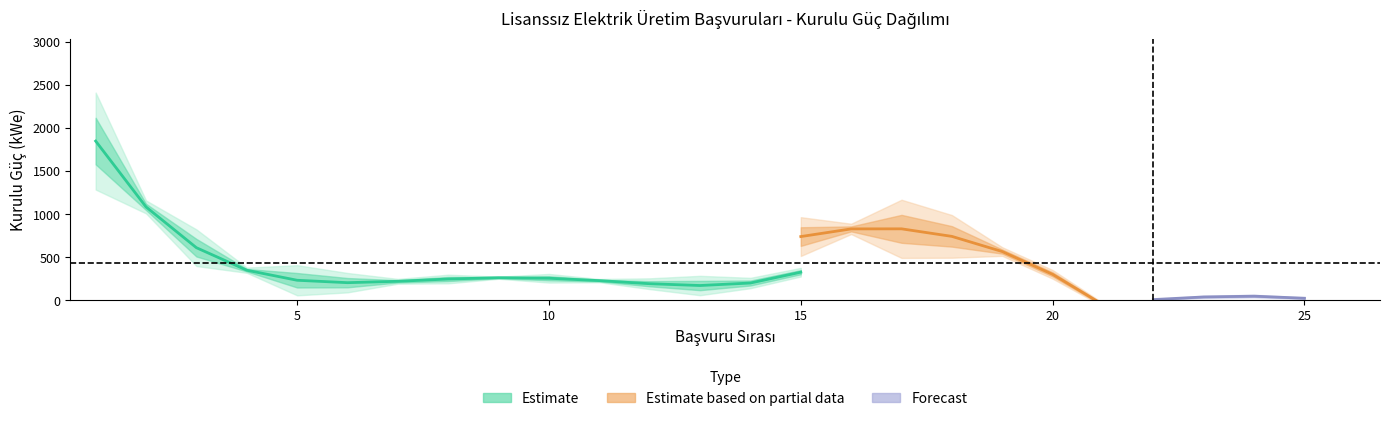

How many data points are less than 40?

2